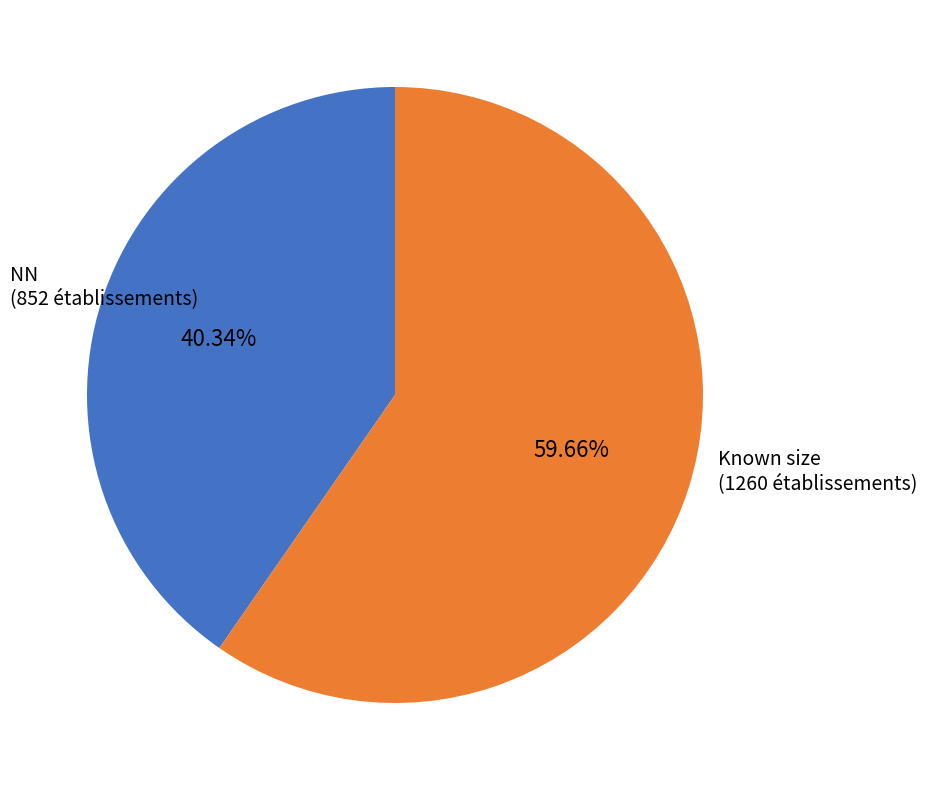

Is the sum of NN (852 établissements) and Known size (1260 établissements) greater than half?

Yes